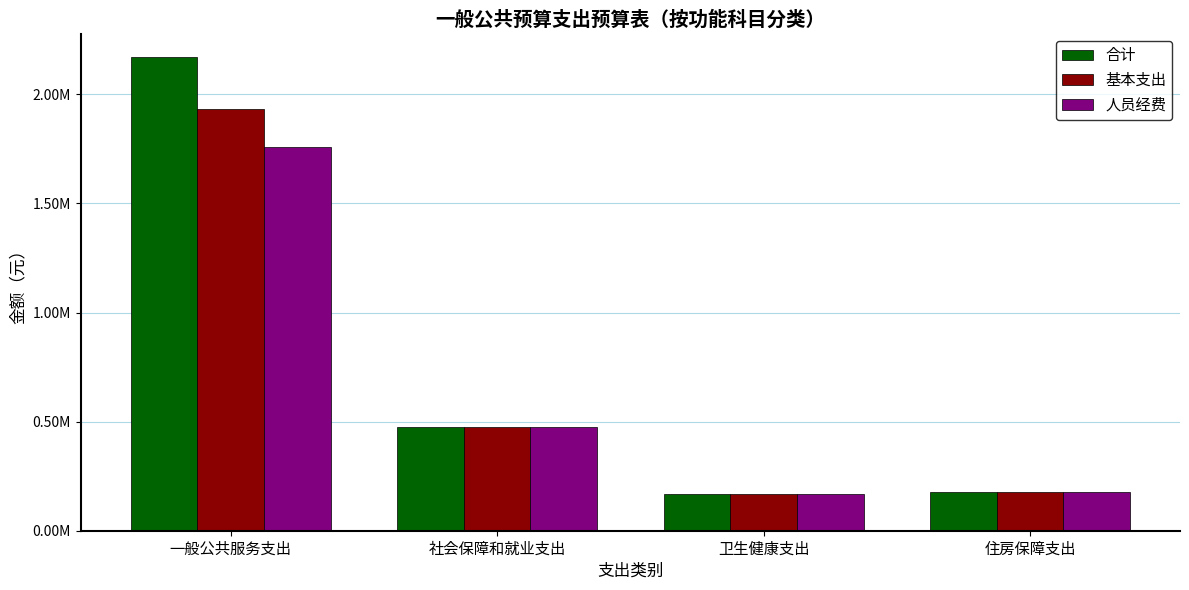

What is the average value of the 合计 series?

748158.1